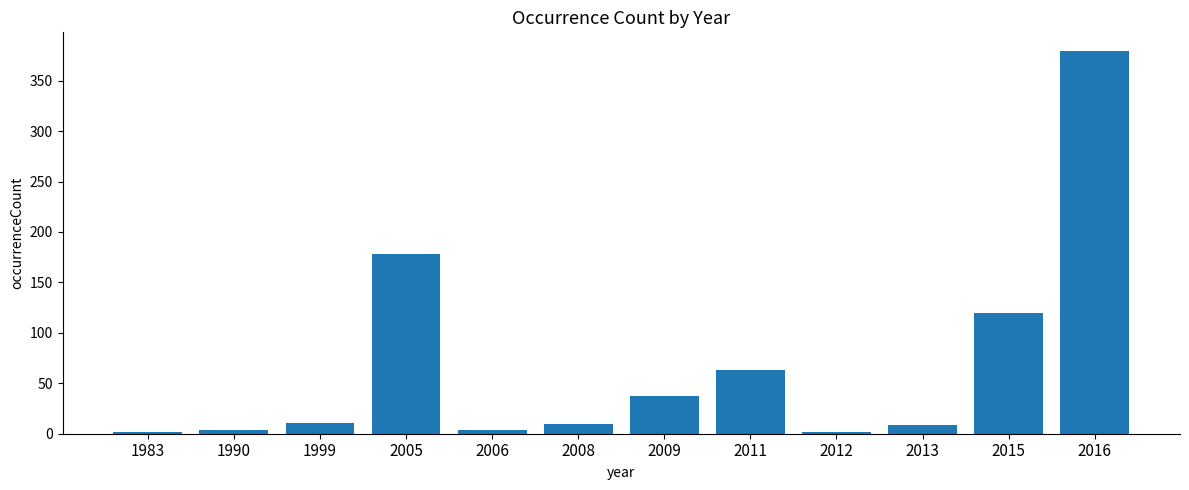

At which label is the value closest to 190?

2005